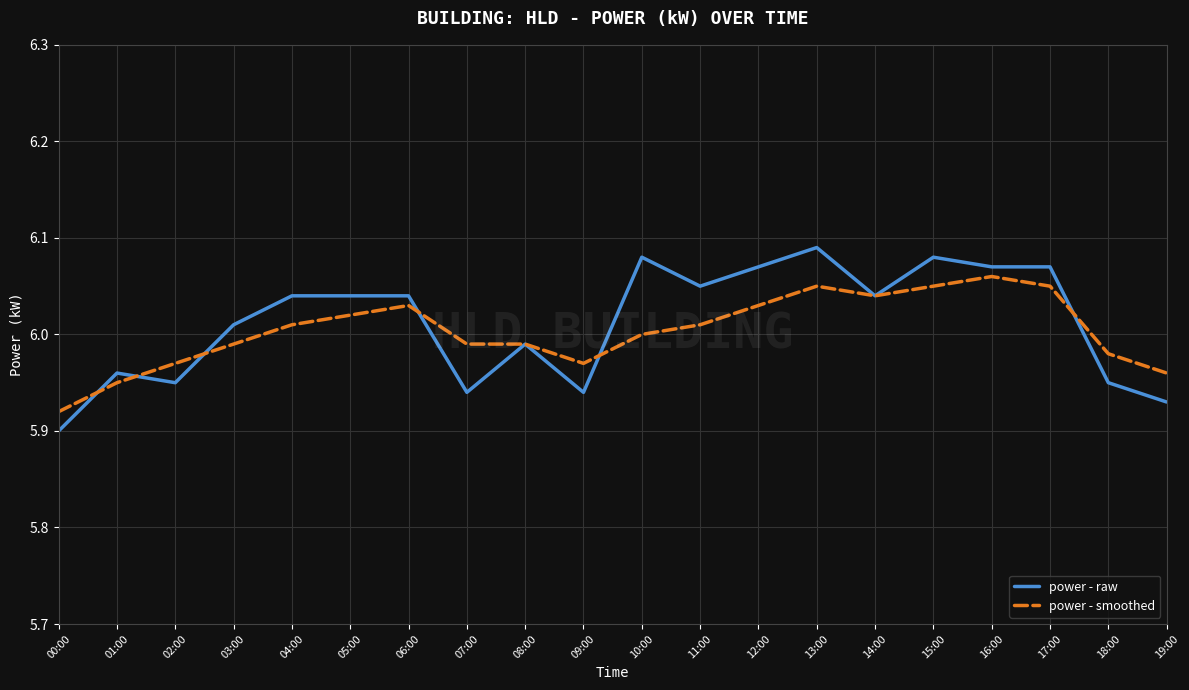

Which series ends up on top after the final intersection of power - smoothed and power - raw?

power - smoothed